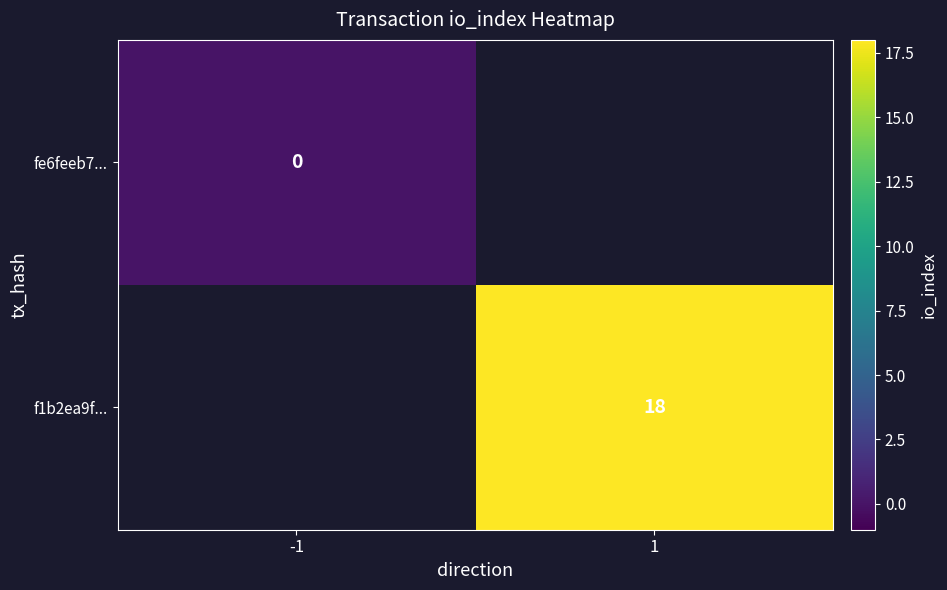

The f1b2ea9f... series shows 18 at 1. True or false?

True